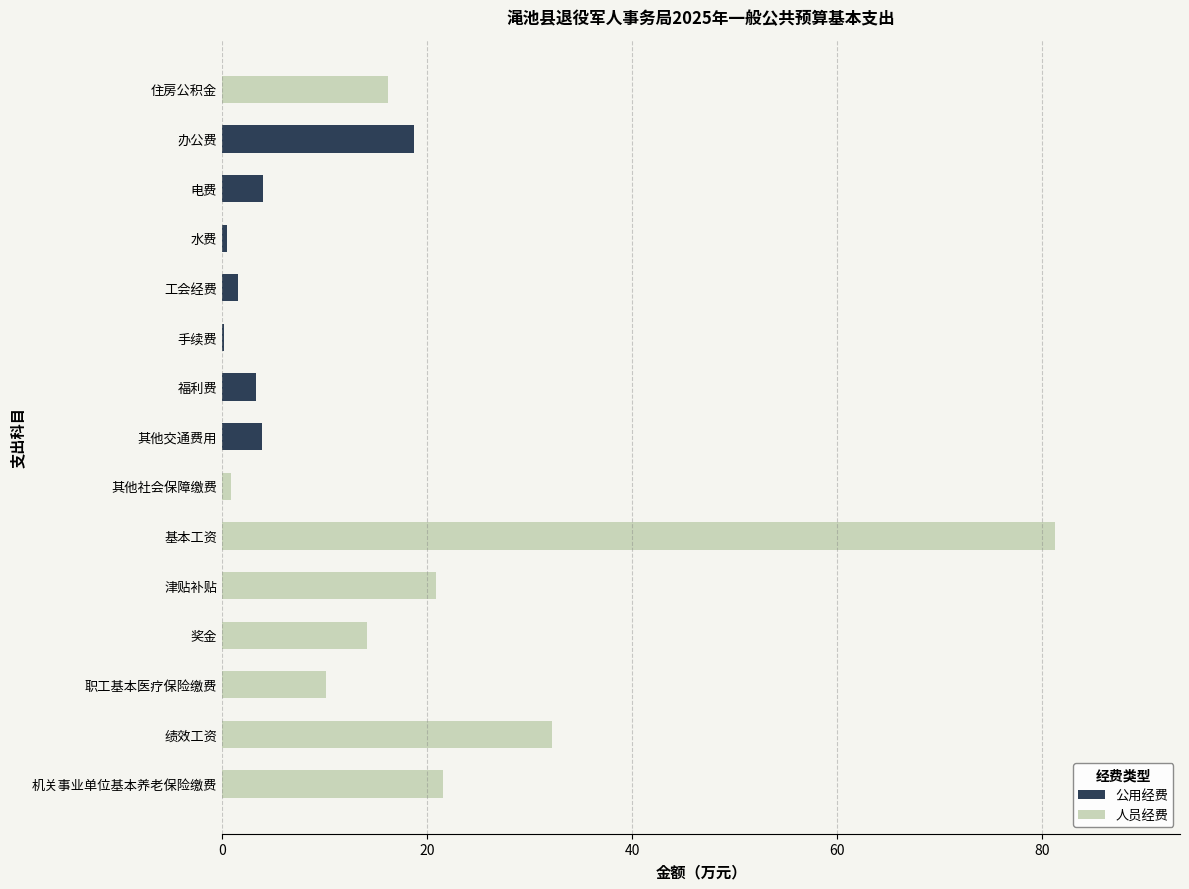

The 人员经费 series shows -38.6 at 工会经费. True or false?

False